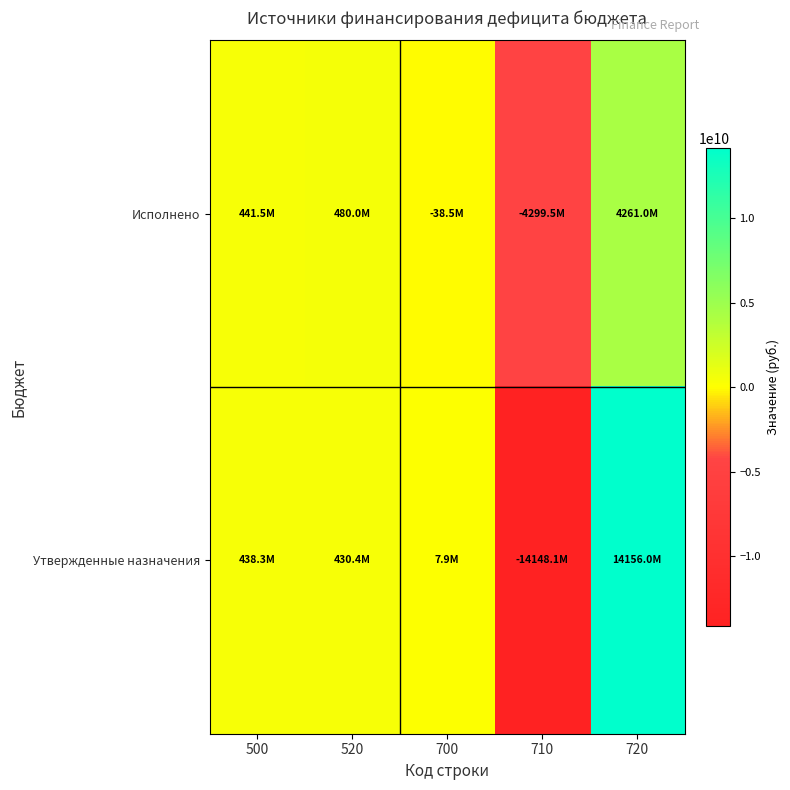

Which series has the widest spread of values?

Утвержденные назначения